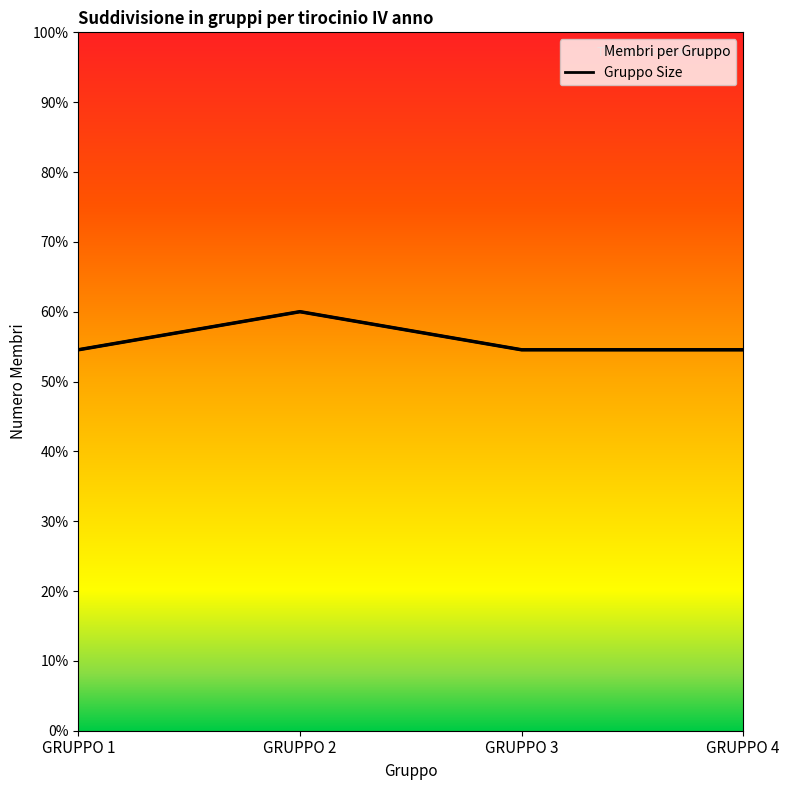

Where is the data nearest to the value 57?

GRUPPO 1